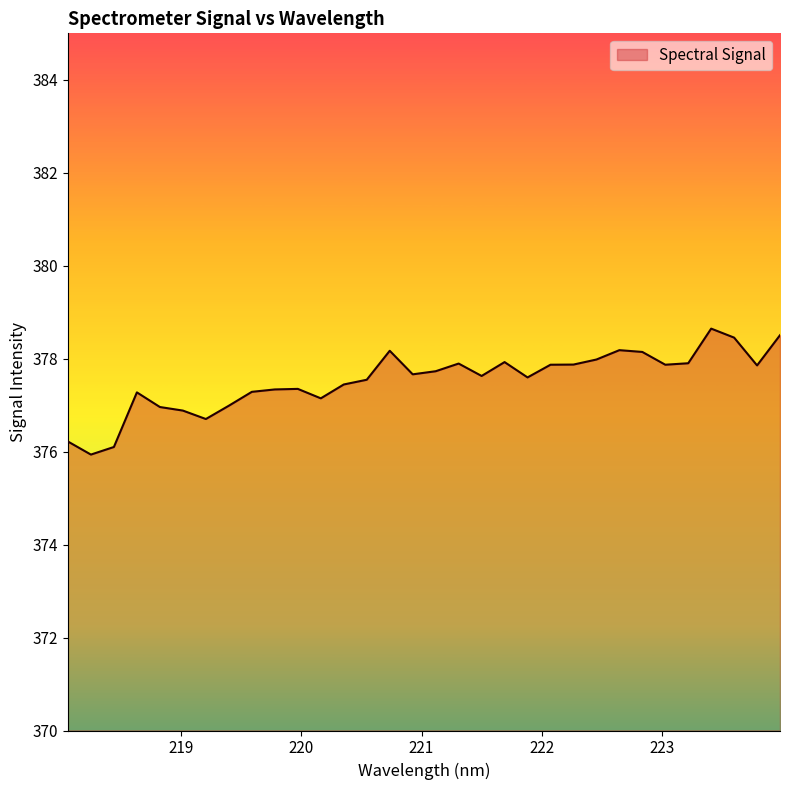

What is the difference between the maximum and minimum values?

2.7